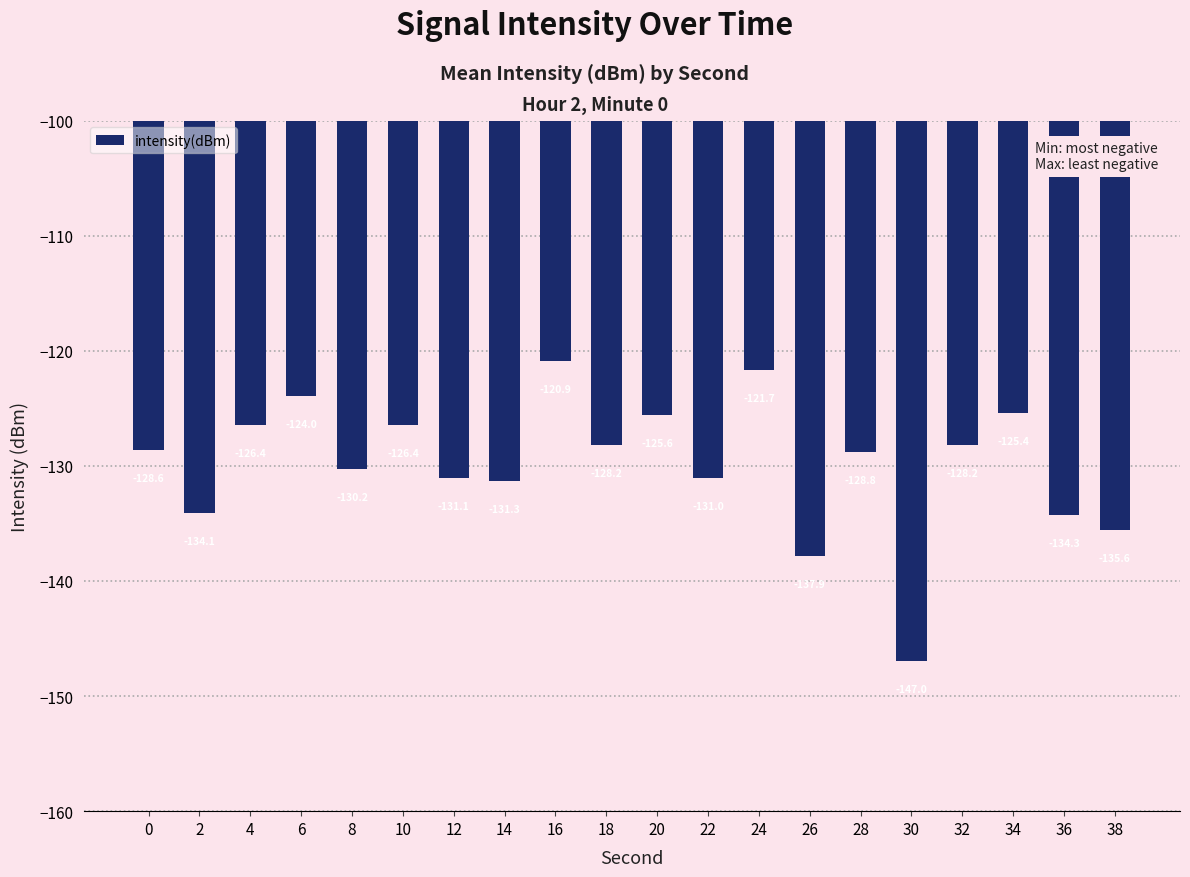

Reading left to right, transcribe all the data shown in this chart.

-128.6	-134.1	-126.4	-124.0	-130.2	-126.4	-131.1	-131.3	-120.9	-128.2	-125.6	-131.0	-121.7	-137.9	-128.8	-147.0	-128.2	-125.4	-134.3	-135.6